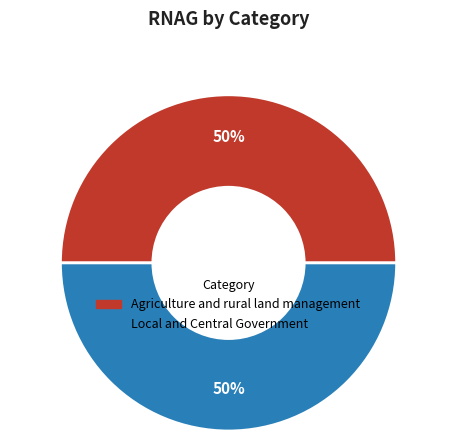

What is the ratio of the value at Local and Central Government to the value at Agriculture and rural land management?

1.0